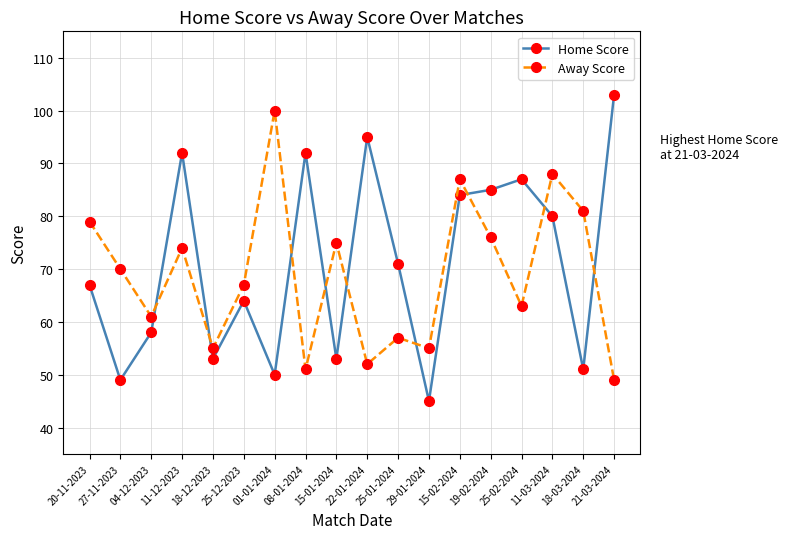

How many lines are shown in the chart?

2